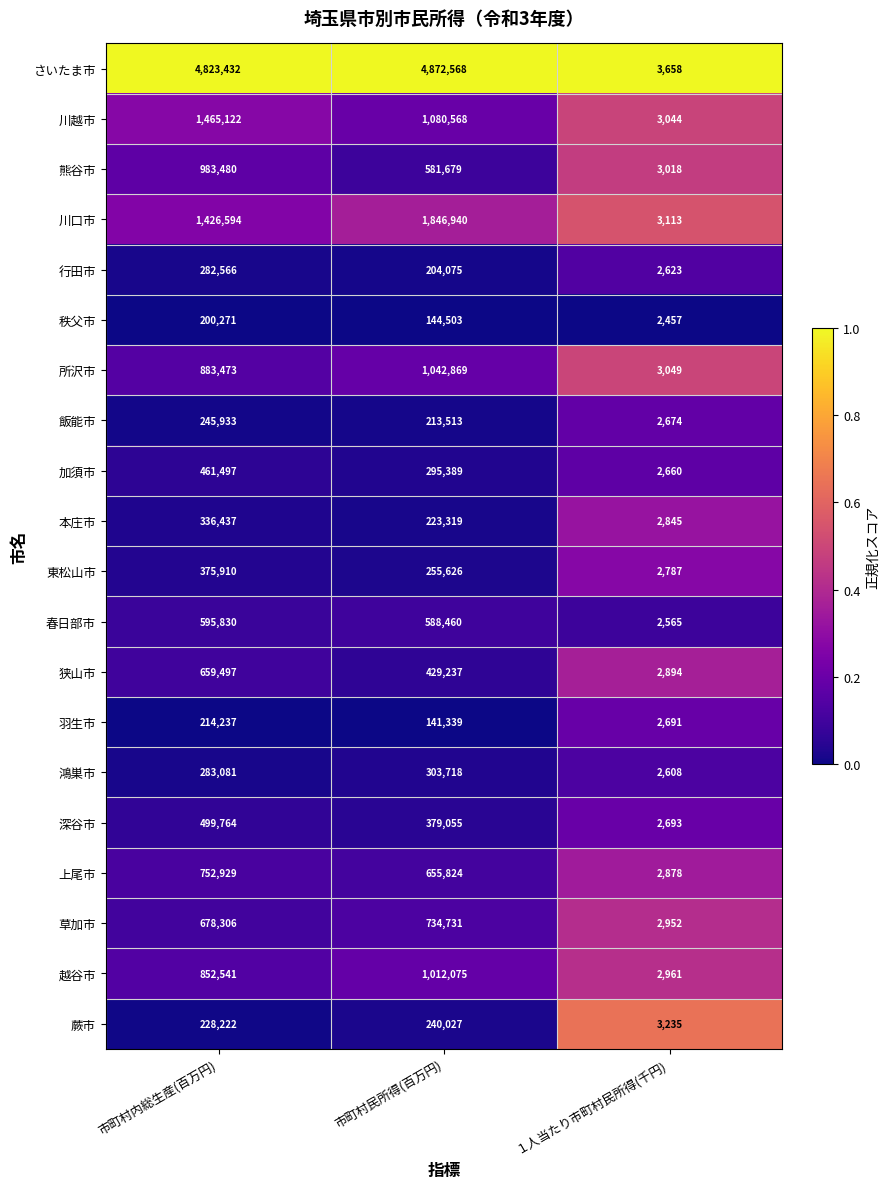

How many data points in 深谷市 are less than 379055?

1